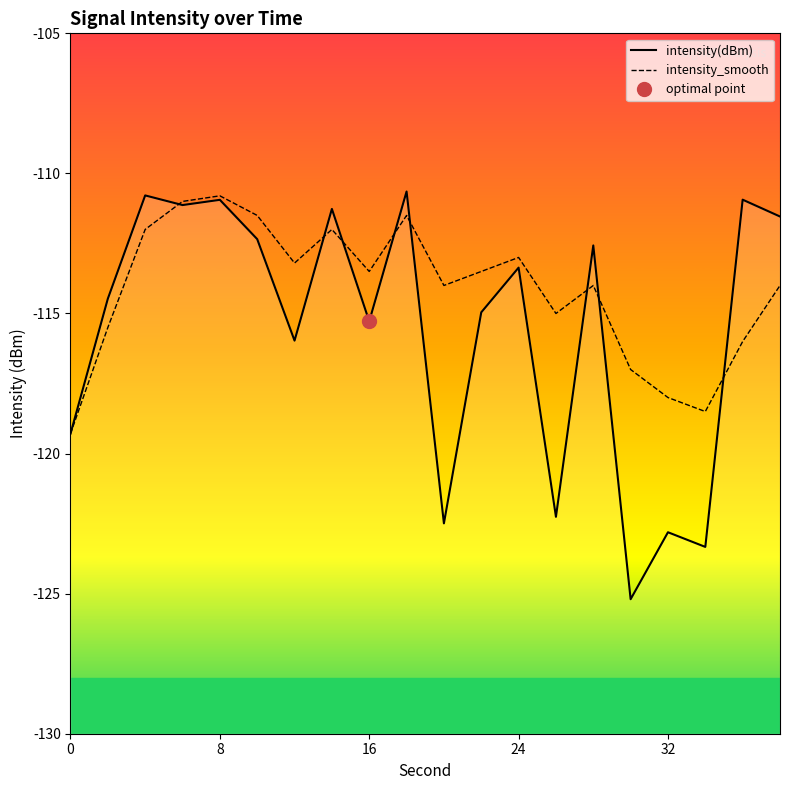

Which series has the largest total across all categories?

intensity_smooth